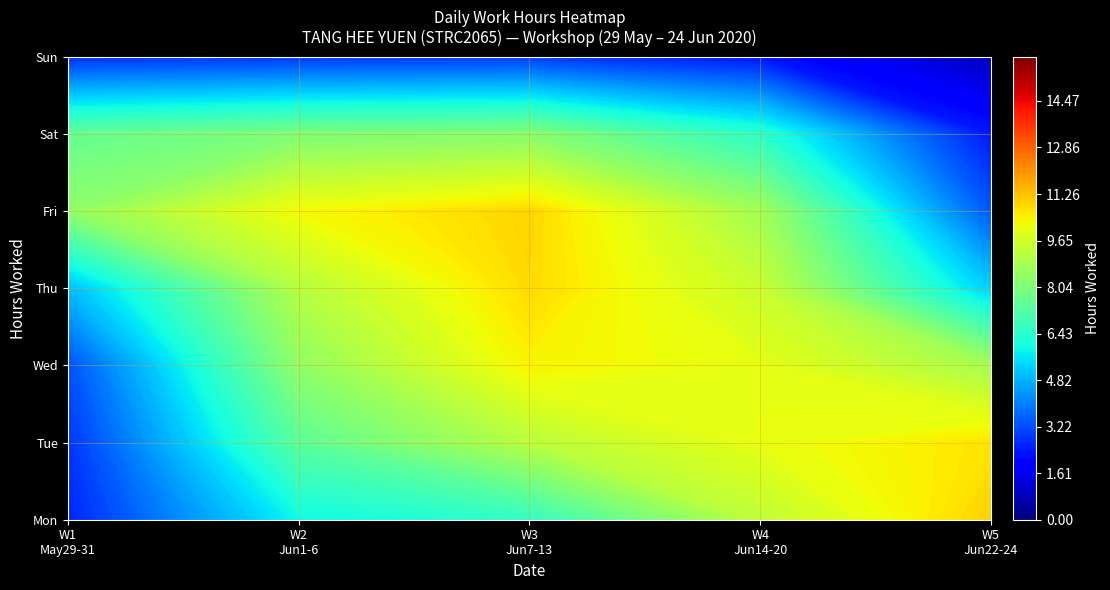

What is the sum of all 29-Fri values?

9.8